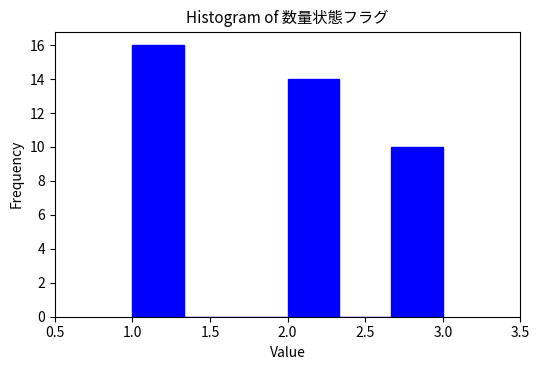

How tall is the bar that spans 2.65 to 3.00 on the x-axis? Neither the bar edges nor the heights are printed on the chart, so give them approximately, as read against the axes.

10